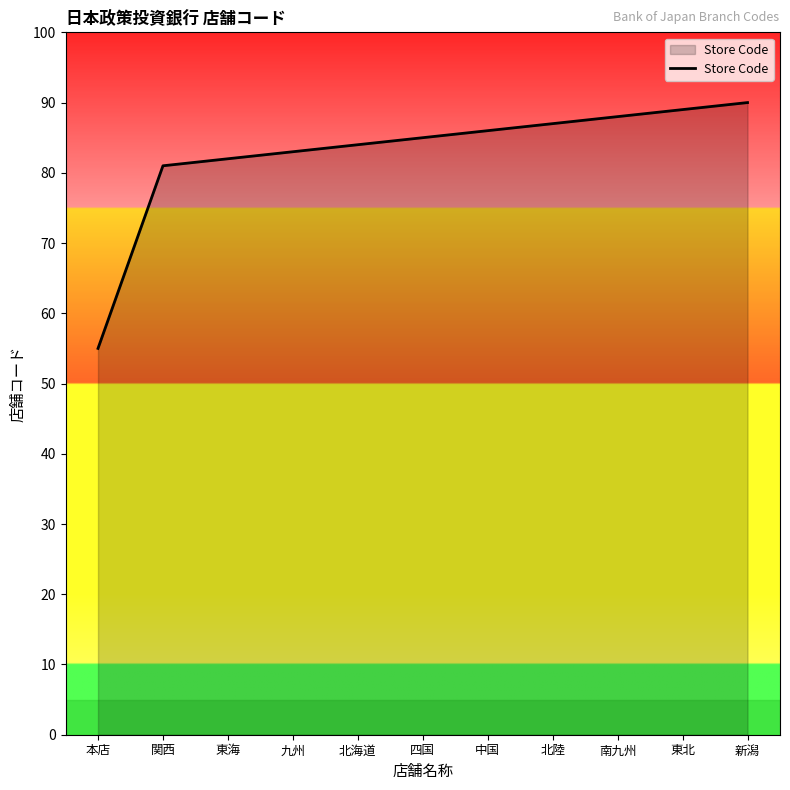

Does the chart display data point markers on the line(s)?

No